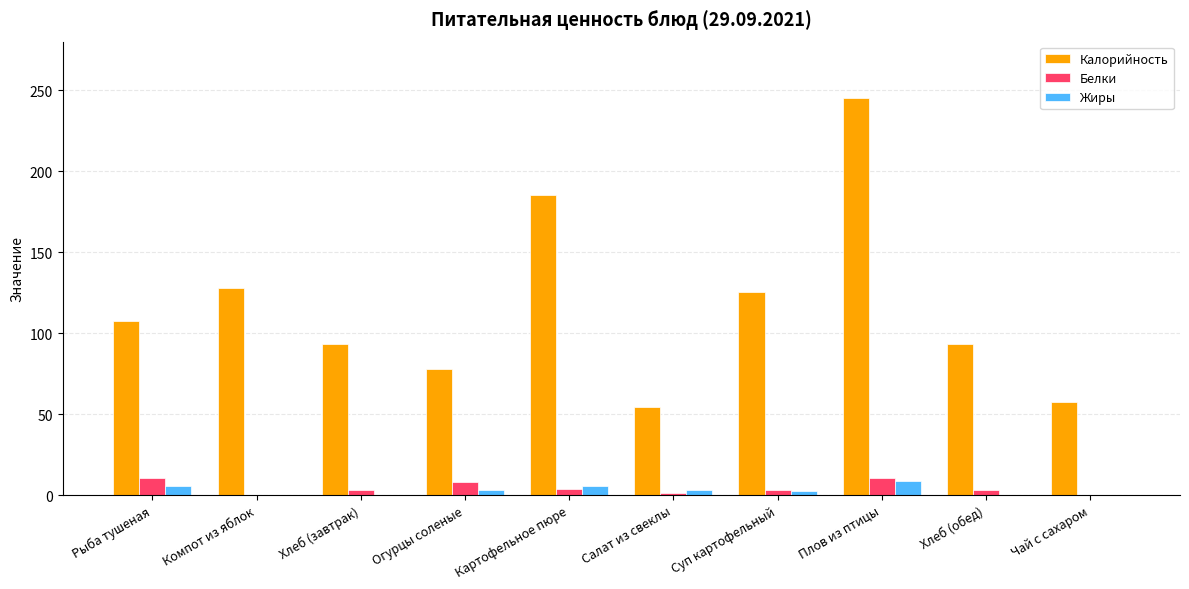

What is the maximum value for Белки?

10.3